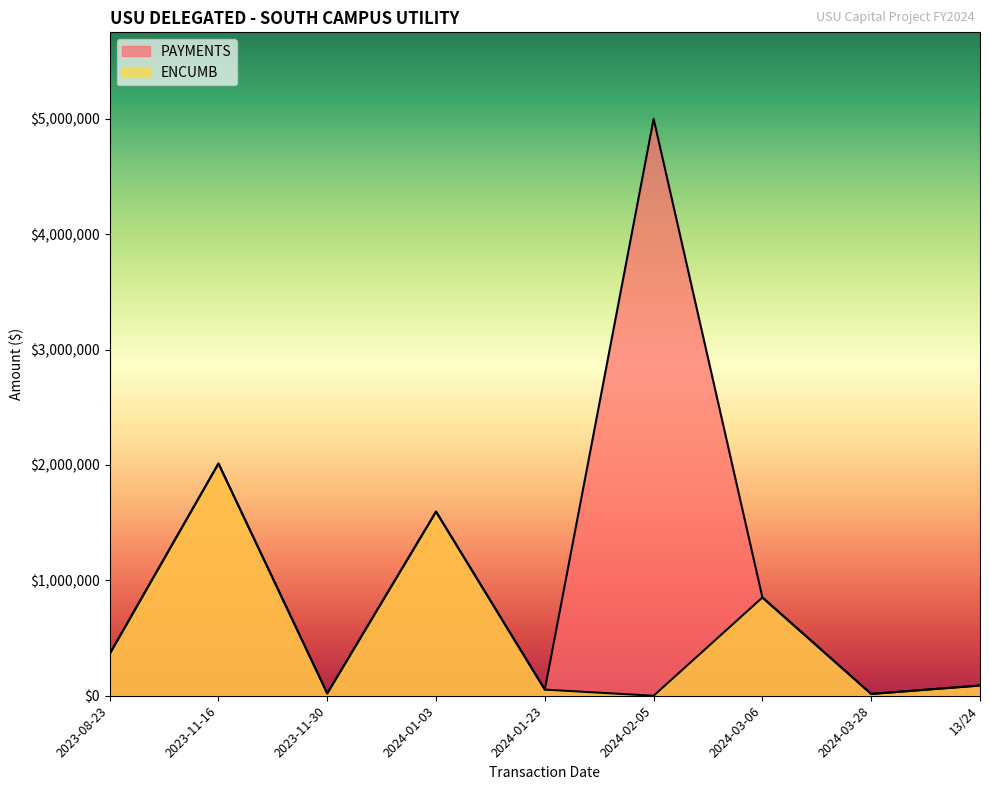

How many lines are shown in the chart?

2